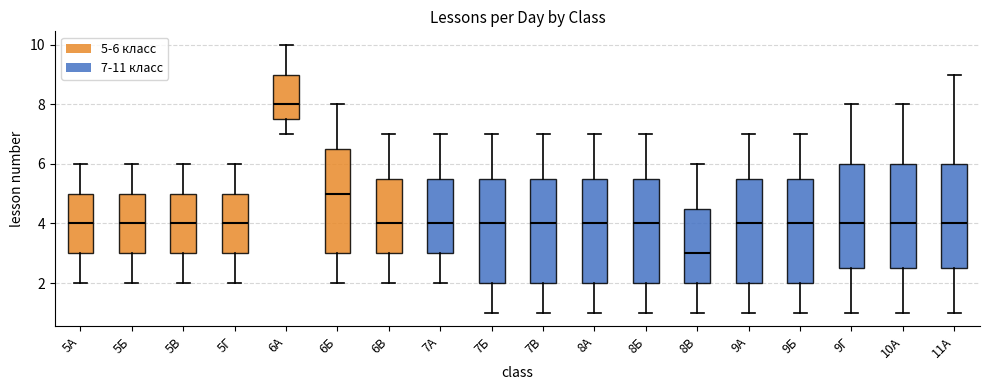

Reading left to right, transcribe this box plot: for each box, give where its median line is, the range the box spans, and where its two whiskers end, as read against the y-axis. The values are not printed on the chart, so give them approximately, as read against the axis.

5А: median 4.0, box 3.0 to 5.0, whiskers 2.0 to 6.0
5Б: median 4.0, box 3.0 to 5.0, whiskers 2.0 to 6.0
5В: median 4.0, box 3.0 to 5.0, whiskers 2.0 to 6.0
5Г: median 4.0, box 3.0 to 5.0, whiskers 2.0 to 6.0
6А: median 8.0, box 7.6 to 9.0, whiskers 7.0 to 10.0
6Б: median 5.0, box 3.0 to 6.6, whiskers 2.0 to 8.0
6В: median 4.0, box 3.0 to 5.6, whiskers 2.0 to 7.0
7А: median 4.0, box 3.0 to 5.6, whiskers 2.0 to 7.0
7Б: median 4.0, box 2.0 to 5.6, whiskers 1.0 to 7.0
7В: median 4.0, box 2.0 to 5.6, whiskers 1.0 to 7.0
8А: median 4.0, box 2.0 to 5.6, whiskers 1.0 to 7.0
8Б: median 4.0, box 2.0 to 5.6, whiskers 1.0 to 7.0
8В: median 3.0, box 2.0 to 4.6, whiskers 1.0 to 6.0
9А: median 4.0, box 2.0 to 5.6, whiskers 1.0 to 7.0
9Б: median 4.0, box 2.0 to 5.6, whiskers 1.0 to 7.0
9Г: median 4.0, box 2.6 to 6.0, whiskers 1.0 to 8.0
10А: median 4.0, box 2.6 to 6.0, whiskers 1.0 to 8.0
11А: median 4.0, box 2.6 to 6.0, whiskers 1.0 to 9.0